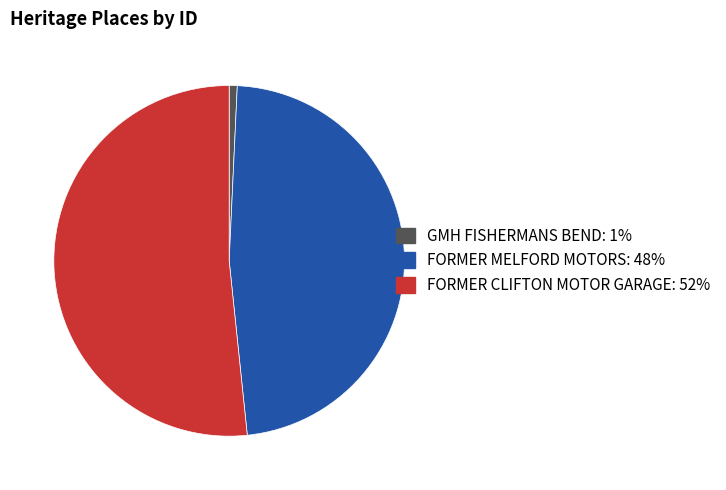

What is the ratio of the value at FORMER MELFORD MOTORS to the value at FORMER CLIFTON MOTOR GARAGE?

0.9